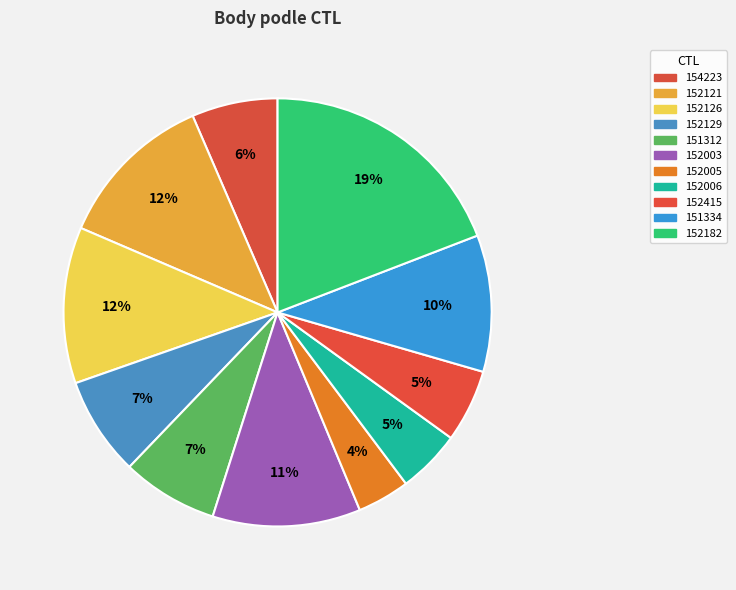

Does 152415 account for over 50% of the chart?

No